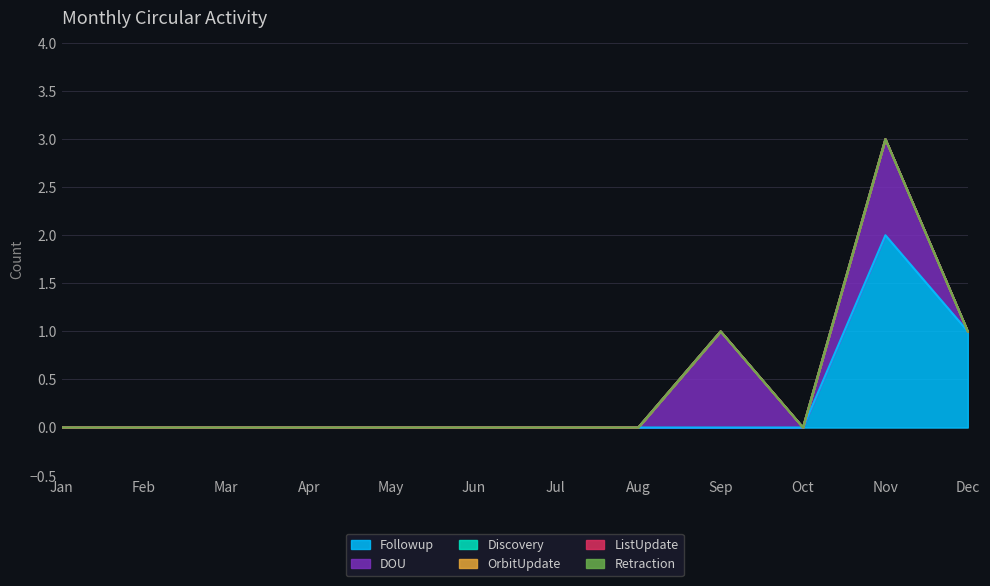

Reading left to right, what are all the values shown in this chart?

Followup: 0	0	0	0	0	0	0	0	0	0	2	1
DOU: 0	0	0	0	0	0	0	0	1	0	1	0
Discovery: 0	0	0	0	0	0	0	0	0	0	0	0
OrbitUpdate: 0	0	0	0	0	0	0	0	0	0	0	0
ListUpdate: 0	0	0	0	0	0	0	0	0	0	0	0
Retraction: 0	0	0	0	0	0	0	0	0	0	0	0